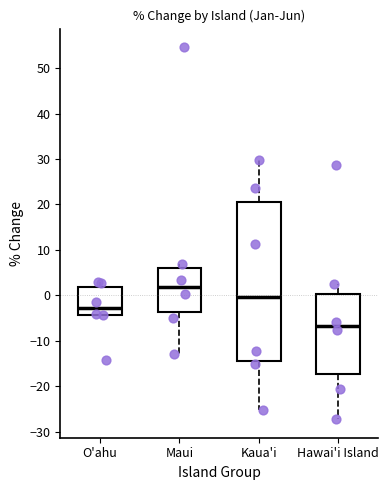

Where does the lower whisker of the box for Maui end on the y-axis? The values are not printed on the chart, so give them approximately, as read against the axis.

-13